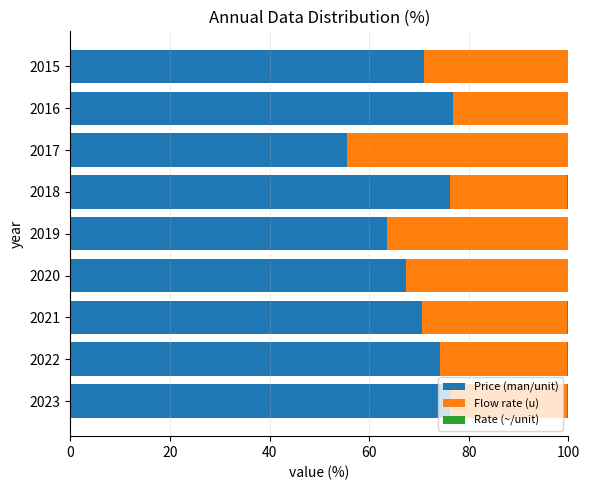

What is the highest value of the Price (man/unit) series?

76.9